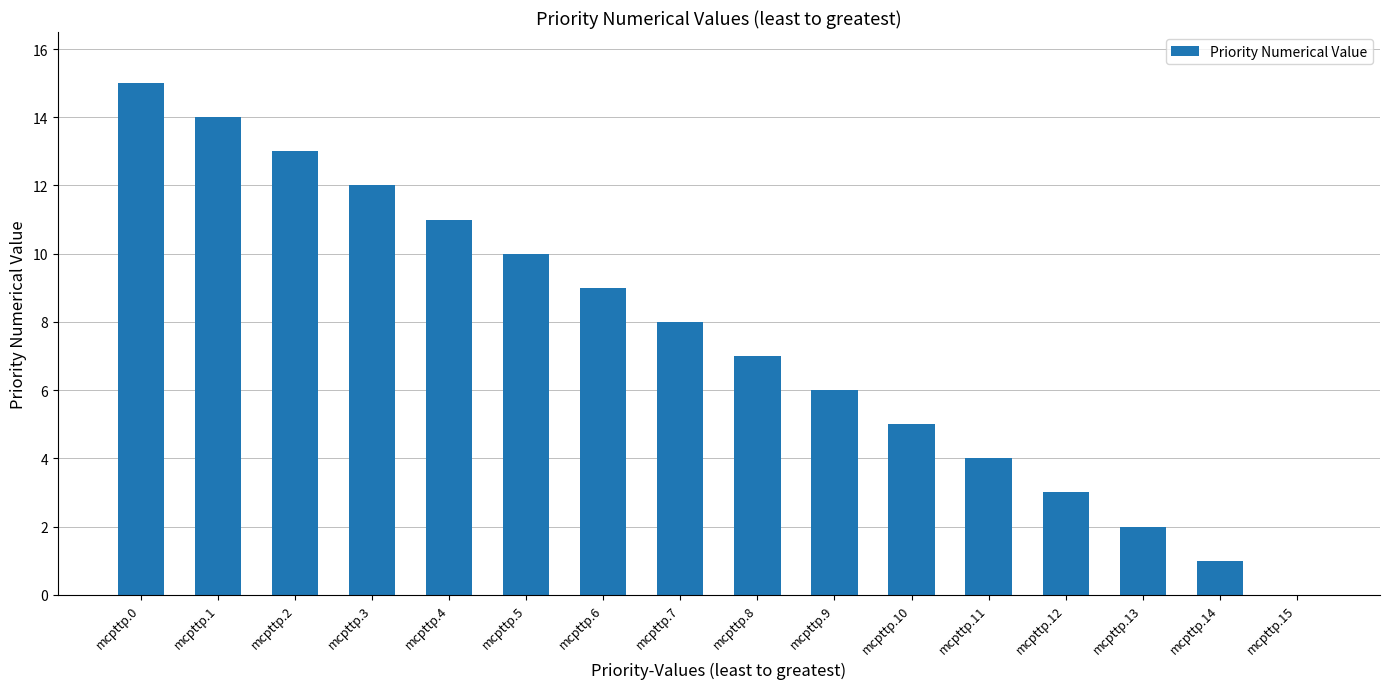

The value at mcpttp.14 is 1. True or false?

True